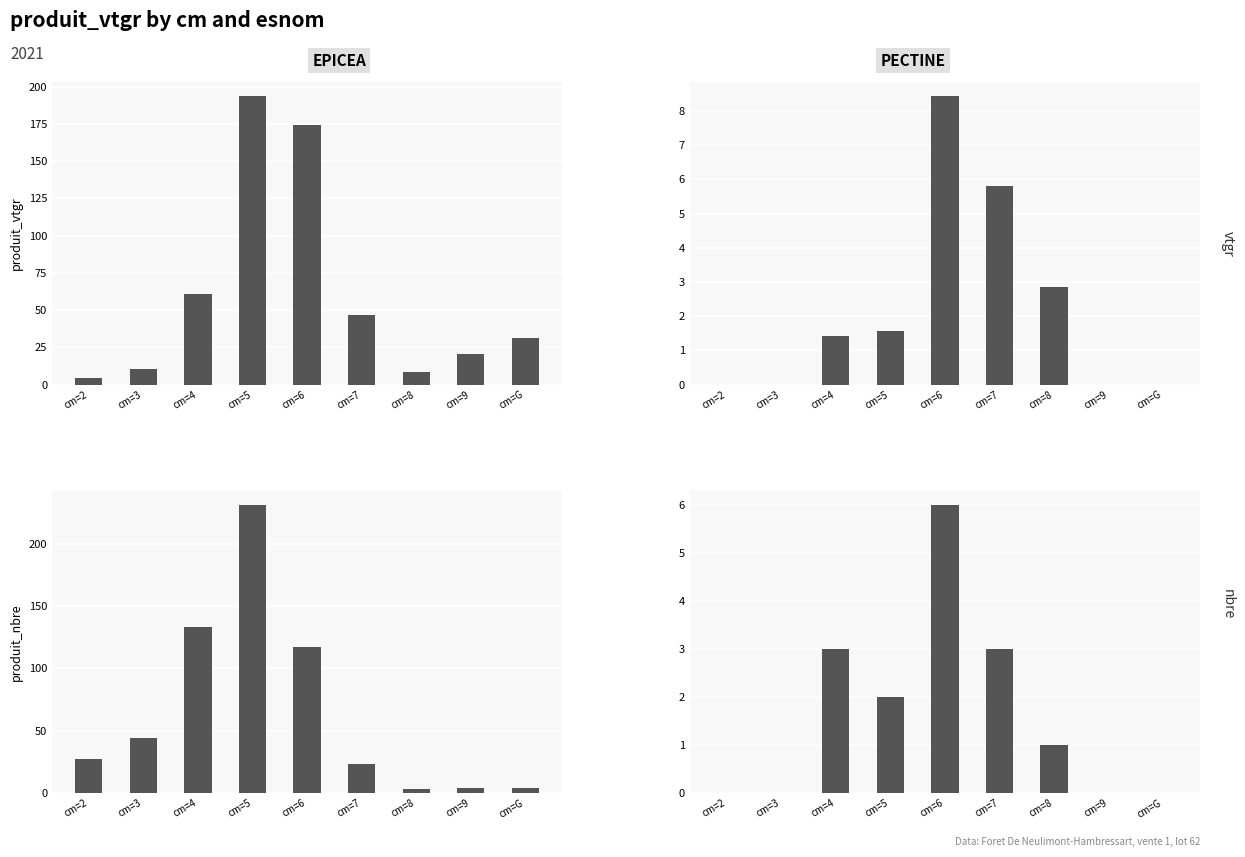

Read the PECTINE value at cm=8.

1